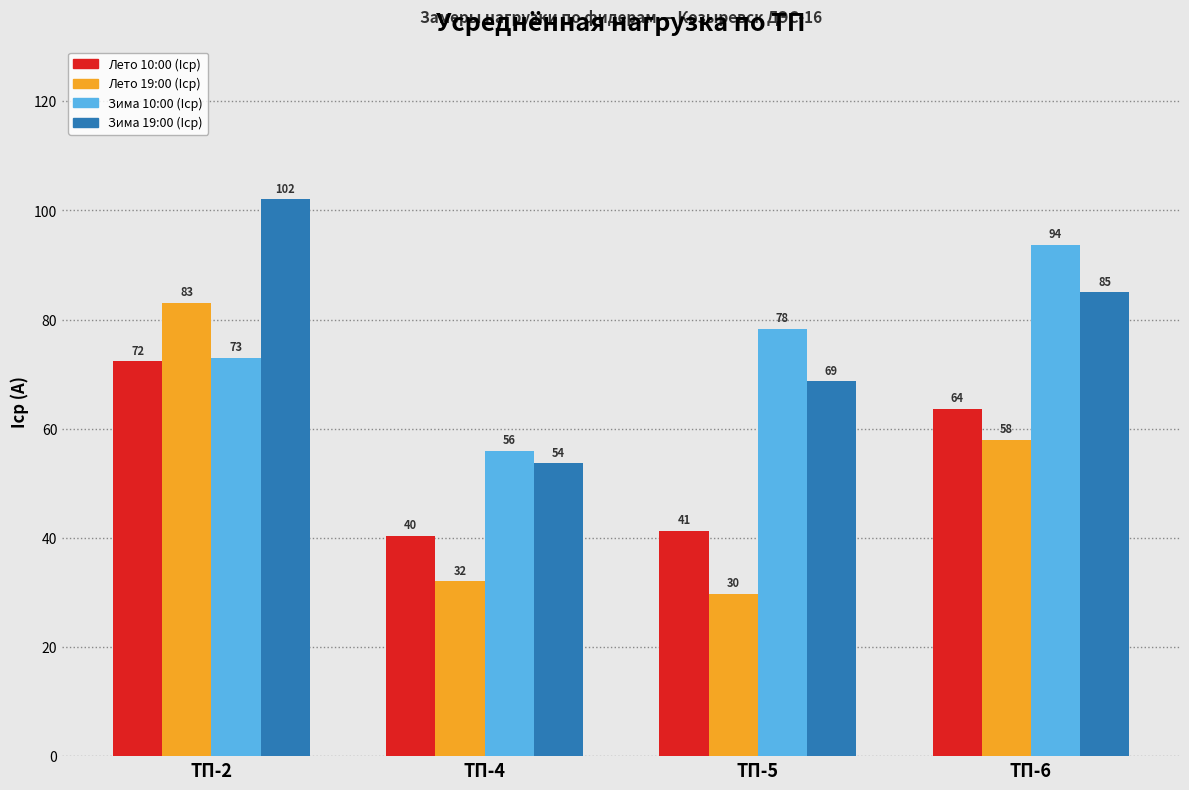

The Лето 19:00 (Iср) series shows 83.0 at ТП-2. True or false?

True